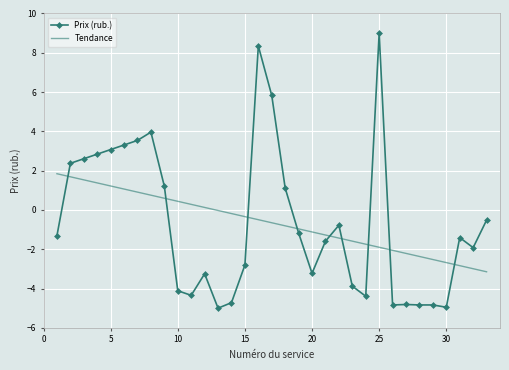

What is the maximum value for Tendance?

1.8